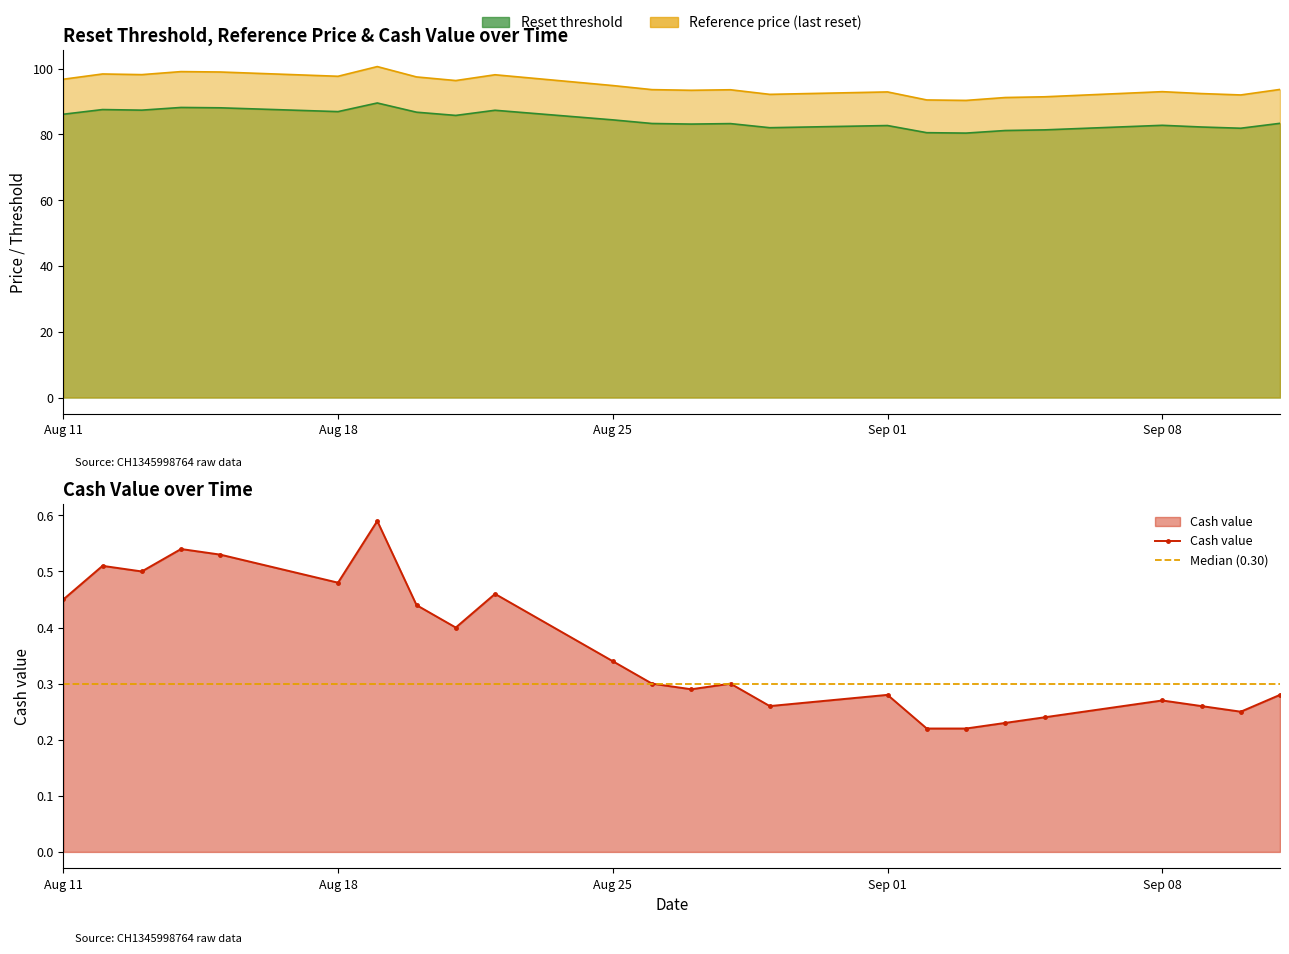

What is the minimum value for Cash value?

0.2